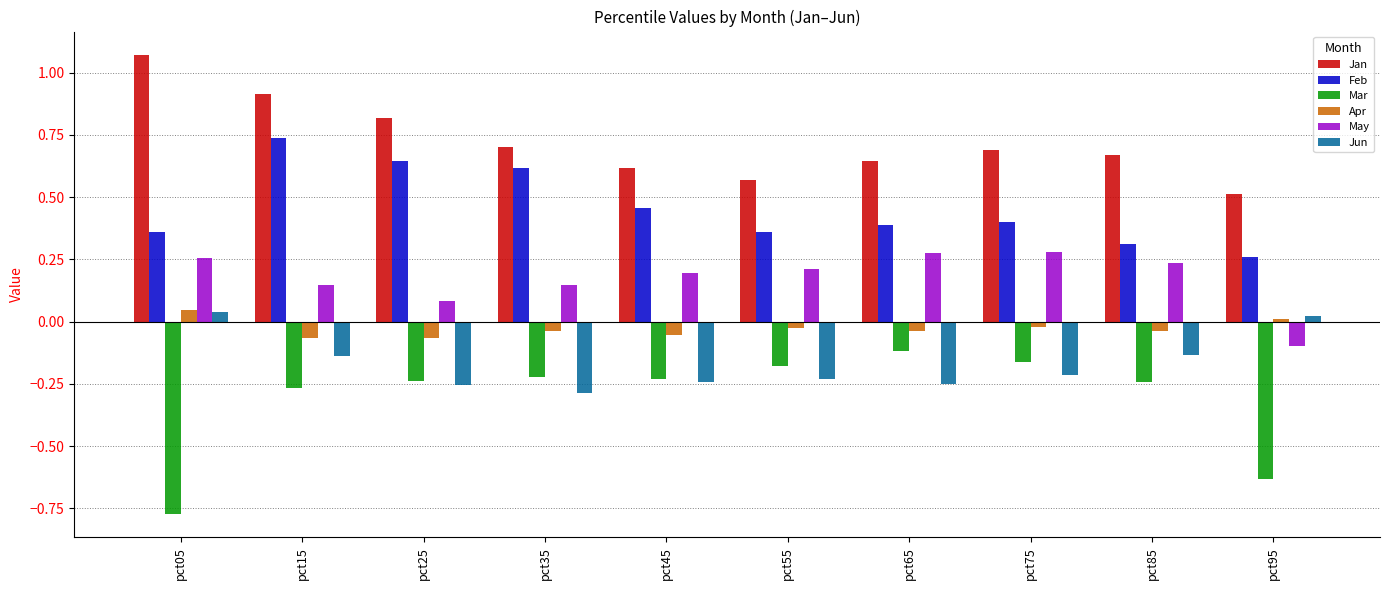

Is it true that May equals 0.1 at pct25?

True